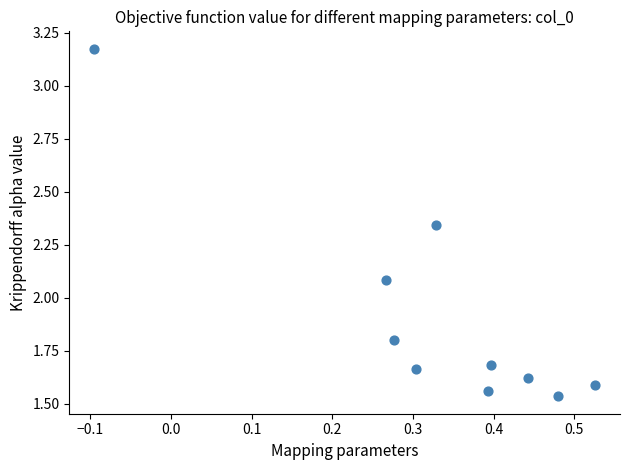

What Y value in the scatter plot is closest to 2?

2.1